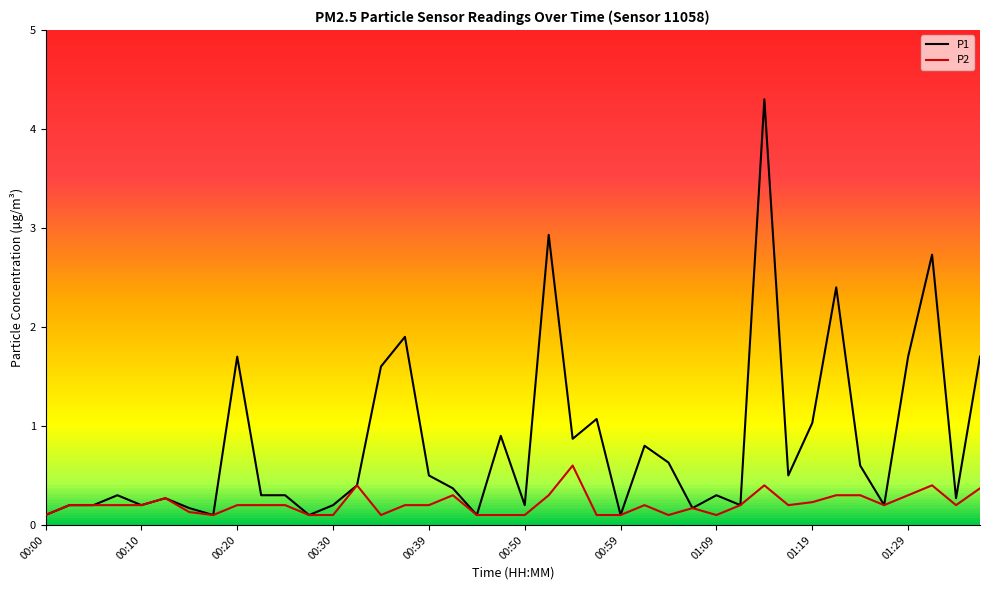

Which series has the largest total across all categories?

P1